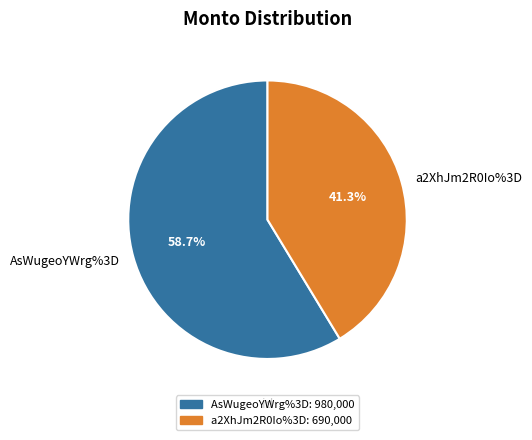

How much of the chart is everything except AsWugeoYWrg%3D?

41.3%